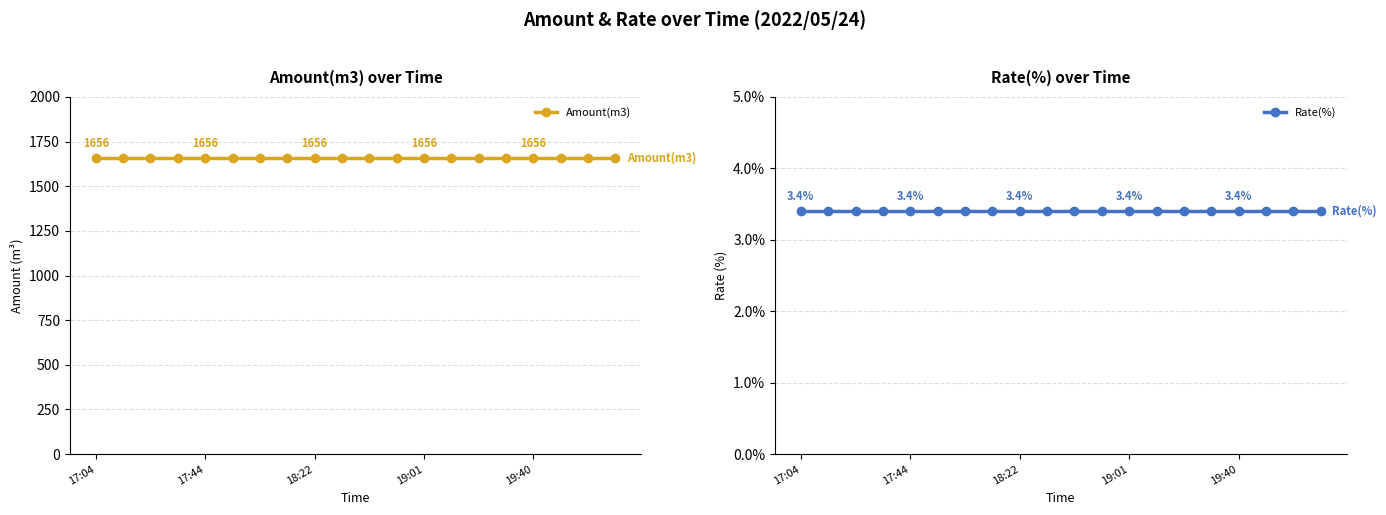

What is the total value across all series at 17:44?

1659.4